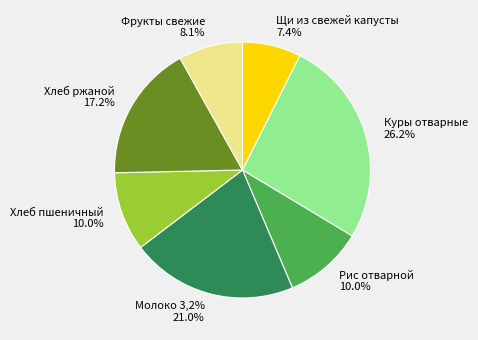

What percentage do Фрукты свежие and Хлеб ржаной together represent?

25.3%